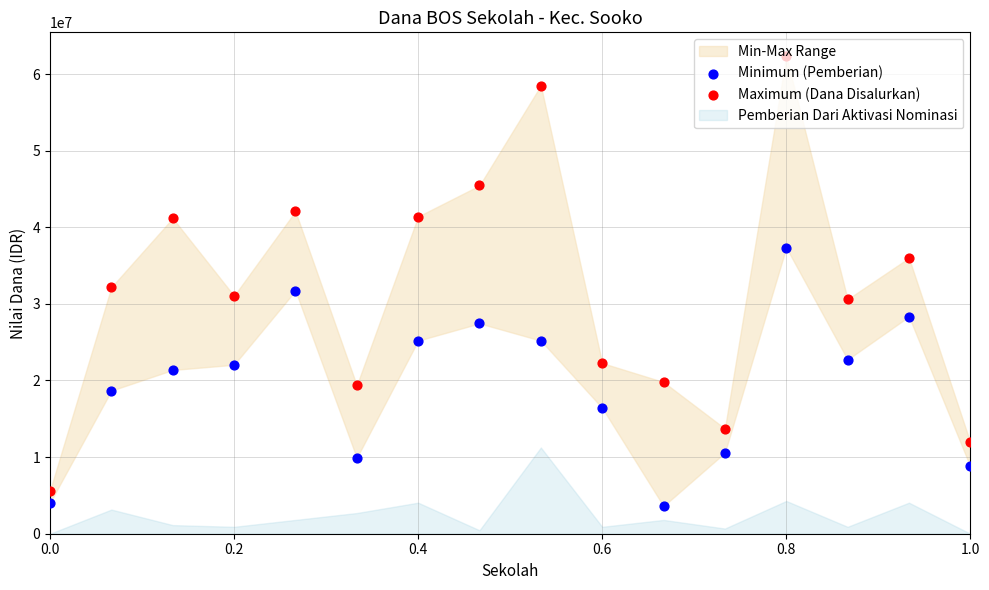

Which series reaches the maximum Y coordinate?

Maximum (Dana Disalurkan)